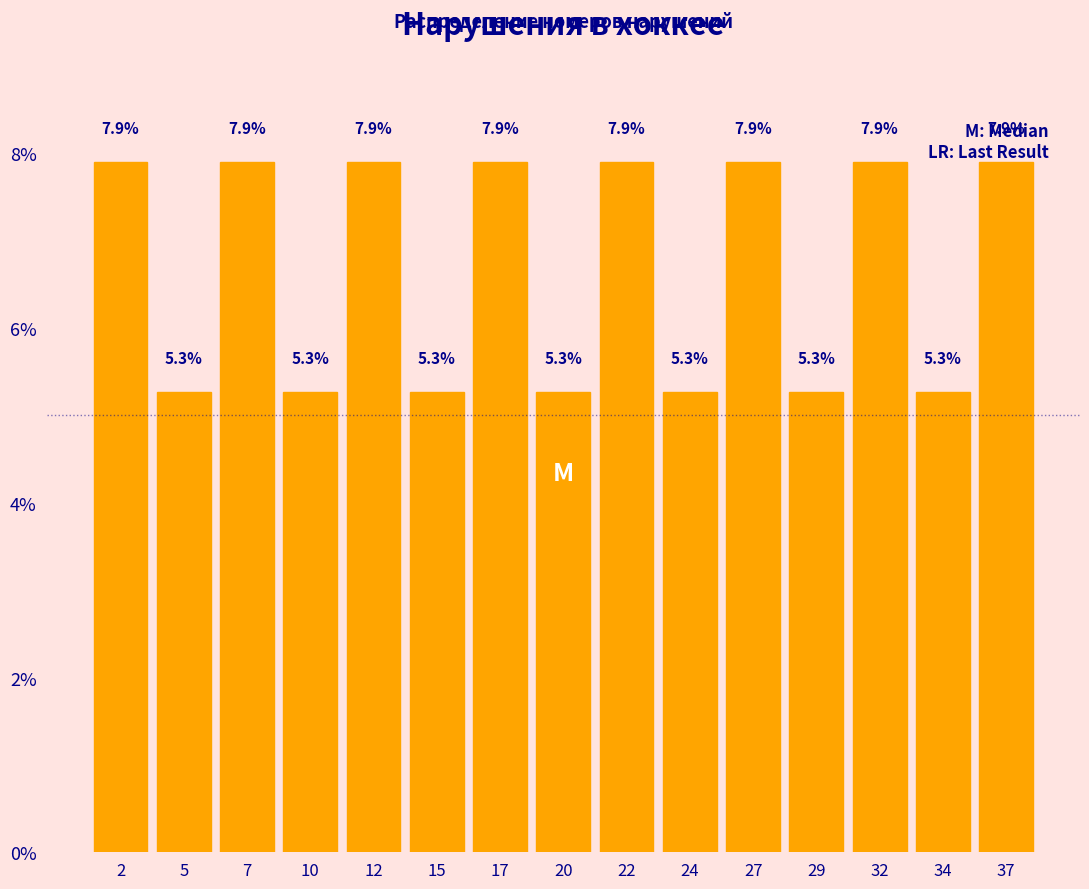

Reading left to right, transcribe all the data shown in this chart.

7.9	5.3	7.9	5.3	7.9	5.3	7.9	5.3	7.9	5.3	7.9	5.3	7.9	5.3	7.9